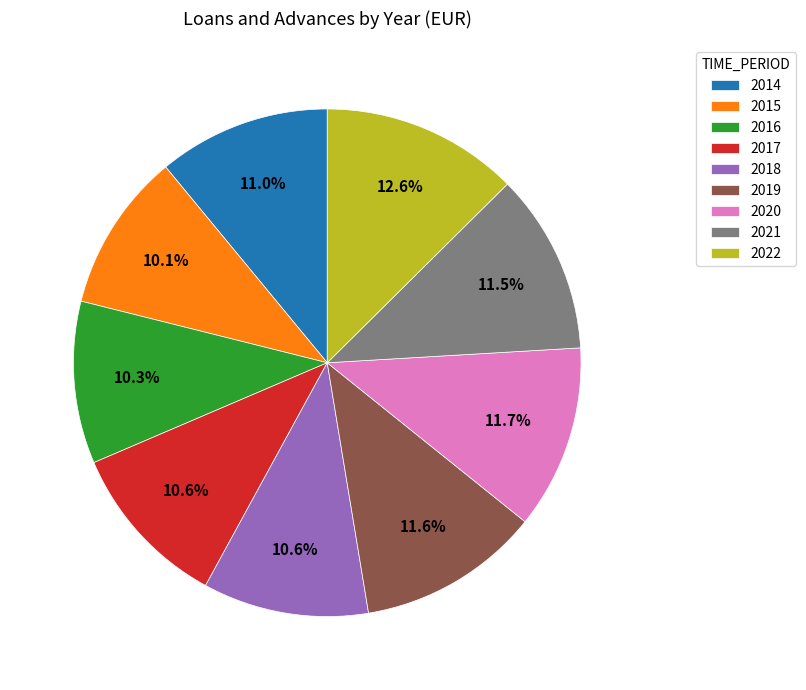

Do 2021 and 2017 together represent more than half of the pie?

No